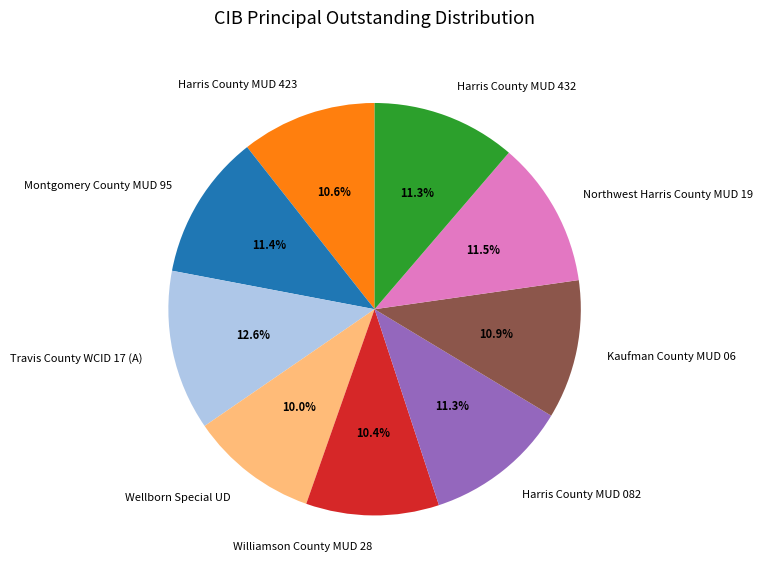

To the nearest percent, what percentage of the pie is Harris County MUD 423?

11%